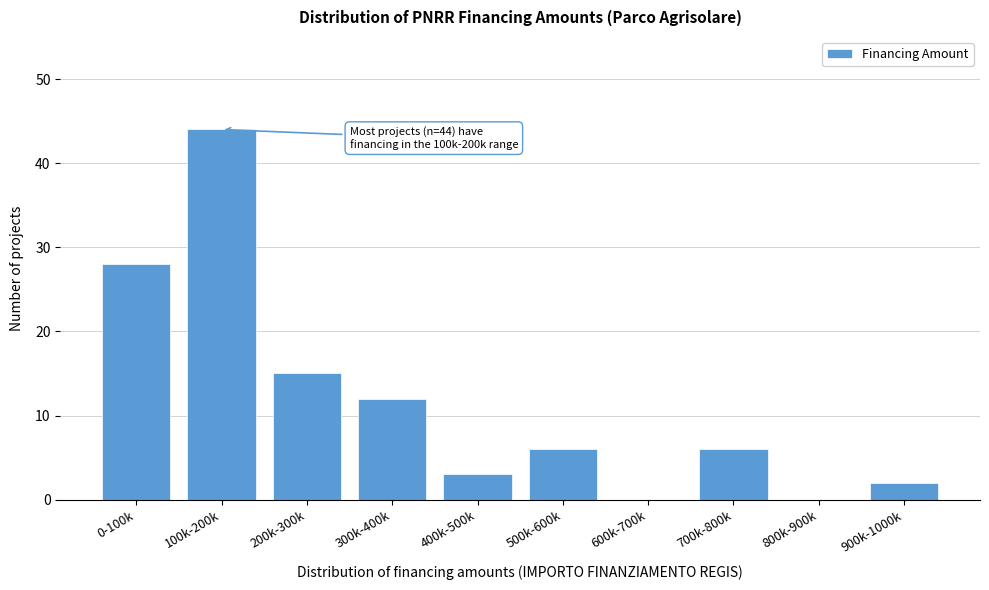

Reading right to left, extract all data points from this chart.

900k-1000k=2	800k-900k=0	700k-800k=6	600k-700k=0	500k-600k=6	400k-500k=3	300k-400k=12	200k-300k=15	100k-200k=44	0-100k=28